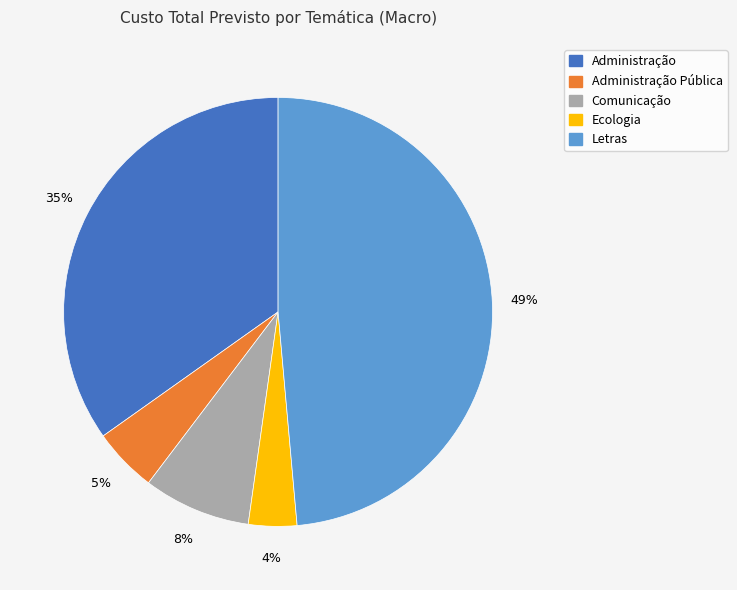

Does any single category account for the majority?

No